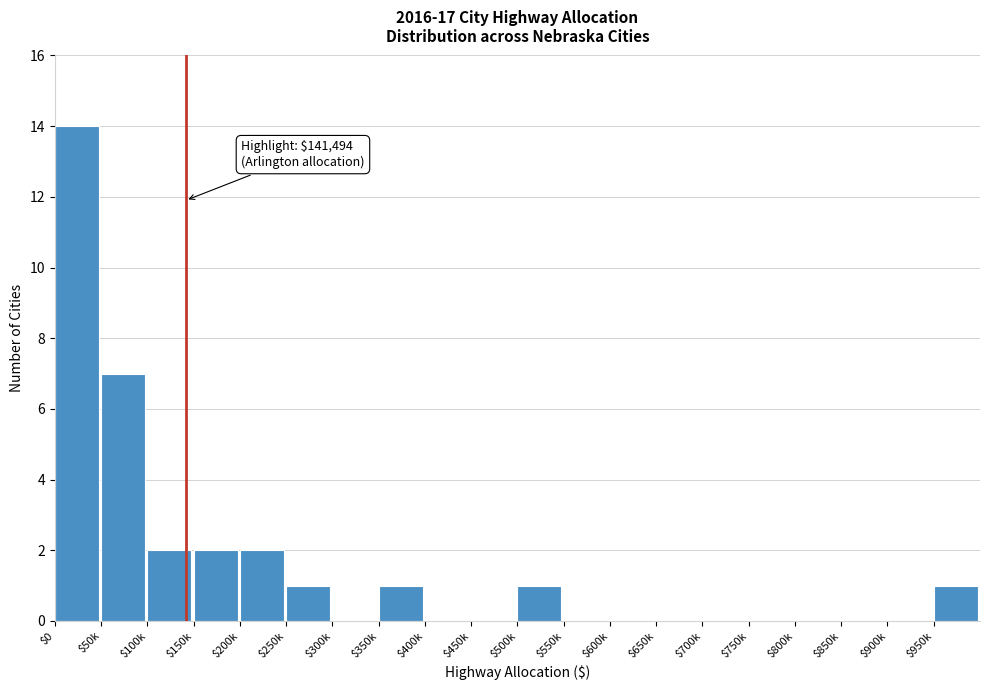

True or false: the data shows 0 at $450k.

True